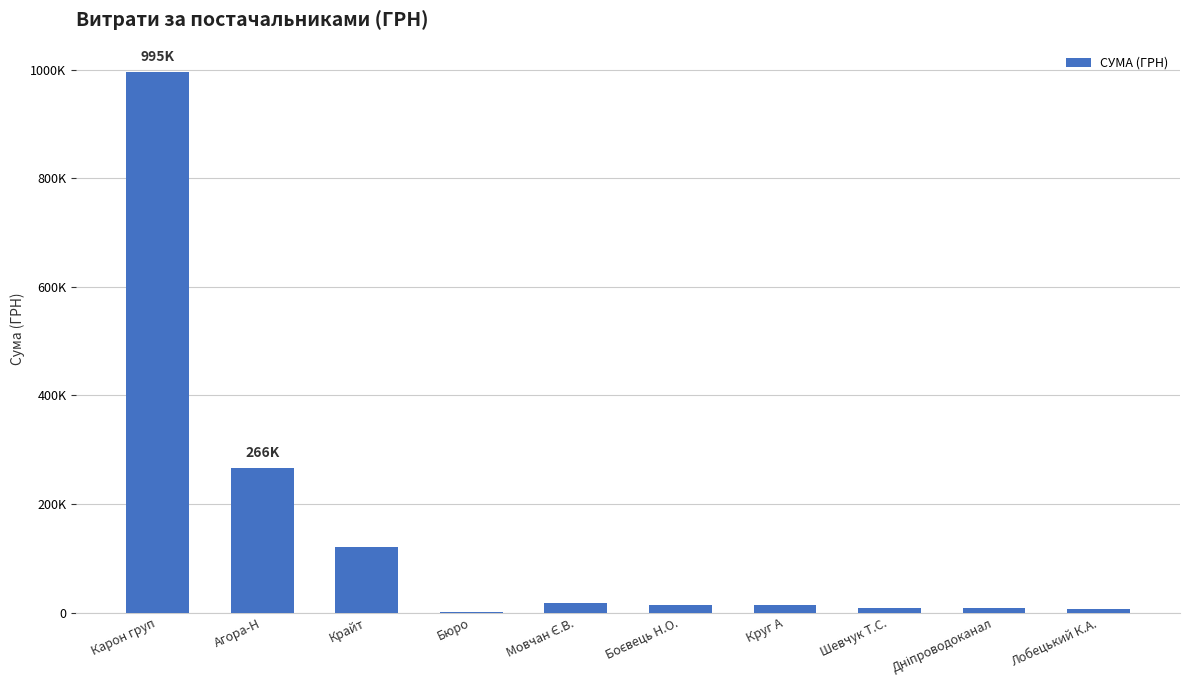

What is the value of the 9th bar from the left?

7742.0